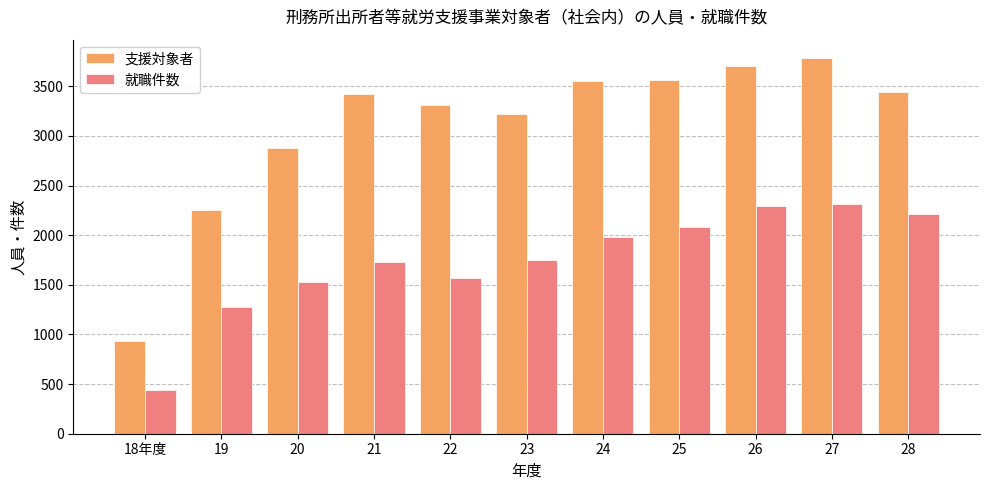

True or false: 就職件数 has a value of 2299 at 26.

True